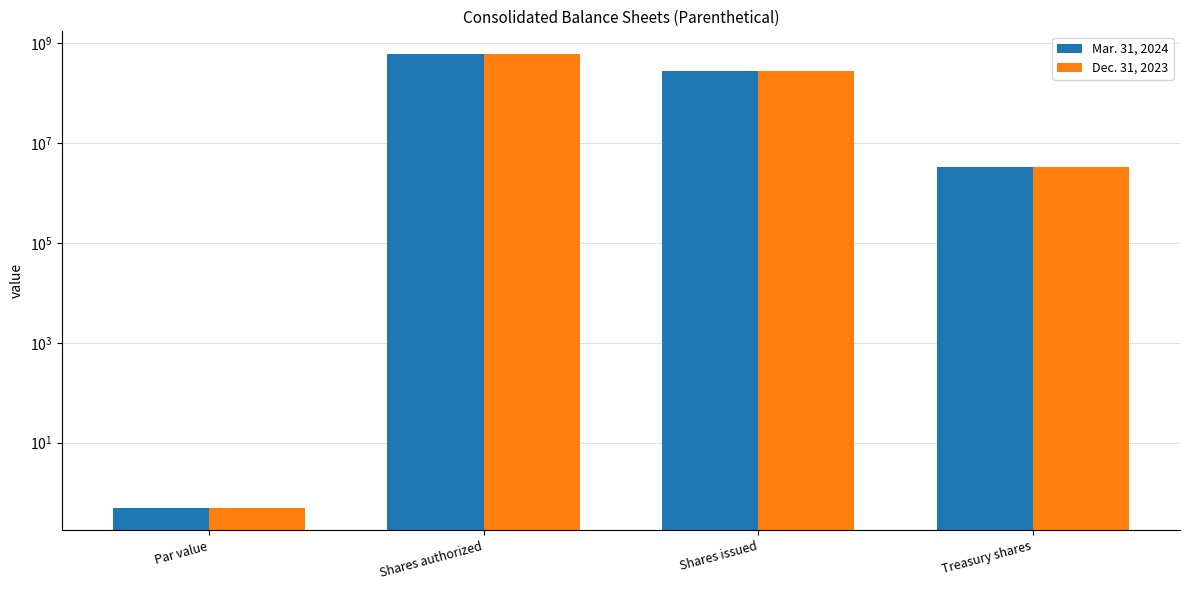

How many data points in Dec. 31, 2023 are above 276595228?

1